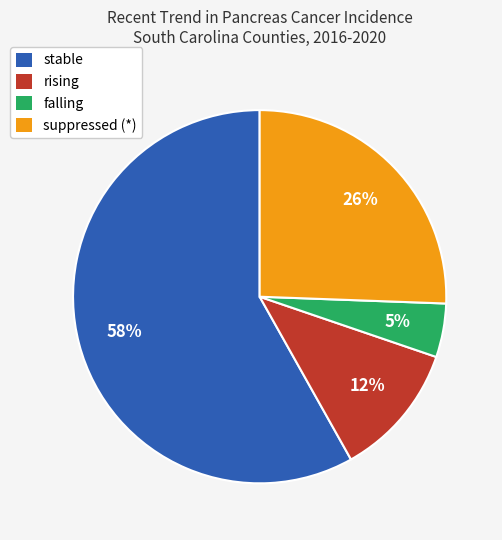

Does any single category account for the majority?

Yes